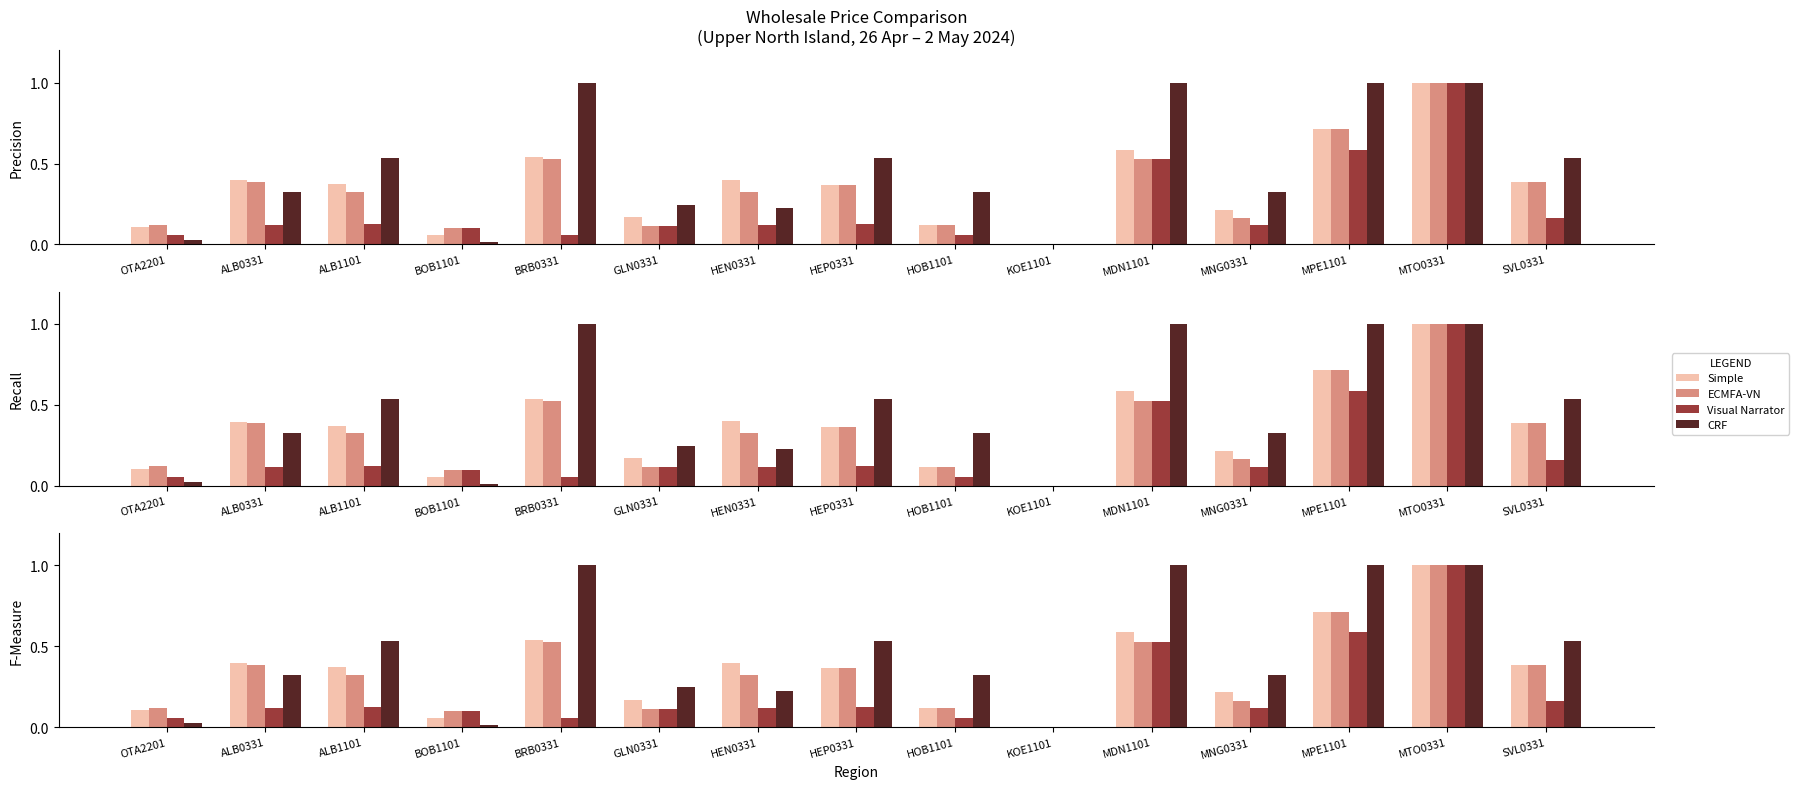

True or false: CRF has a value of 0.4 at GLN0331.

False